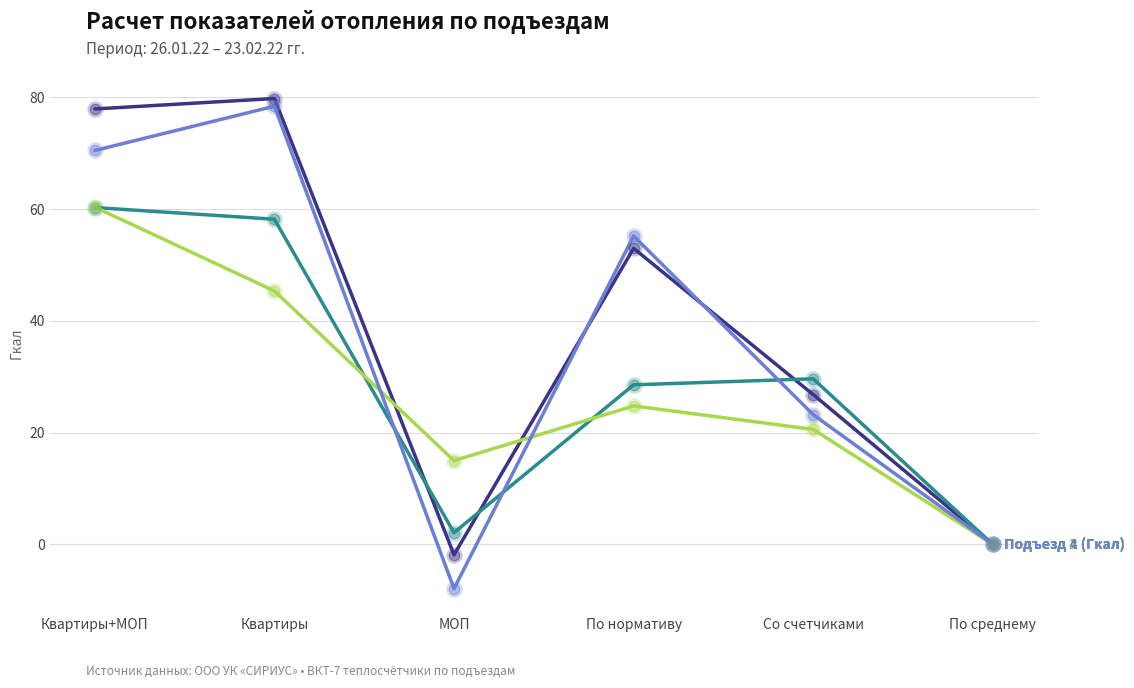

What is the total value across all series at Квартиры?

261.8